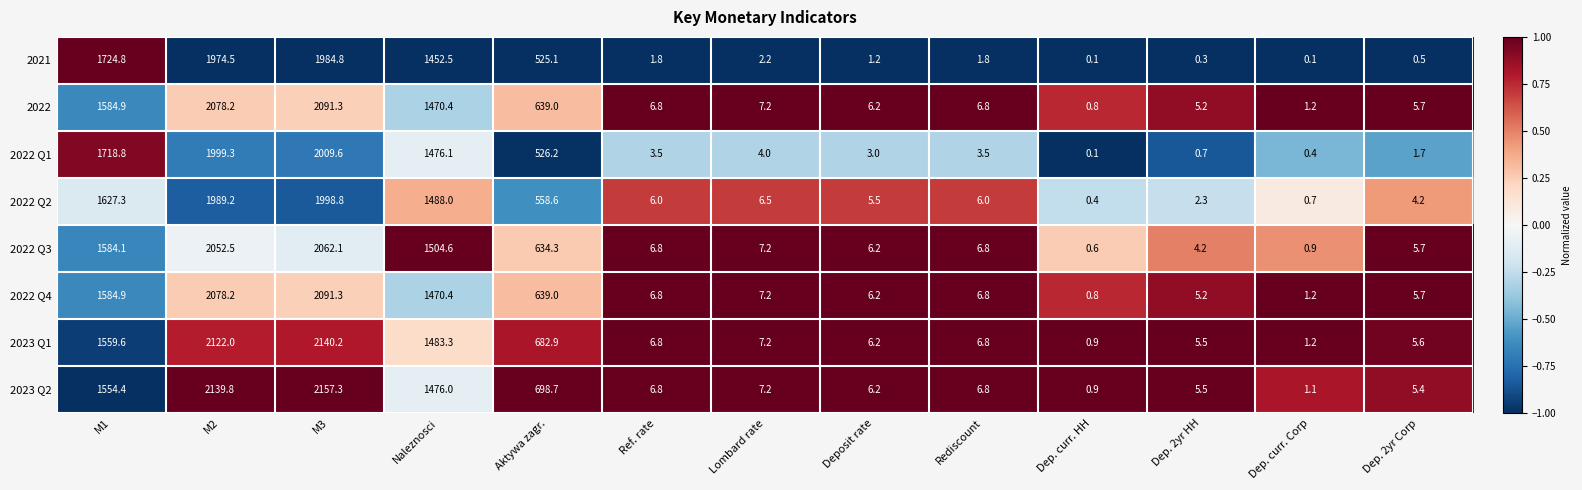

Which series changed the most between M3 and Dep. 2yr HH?

2023 Q2